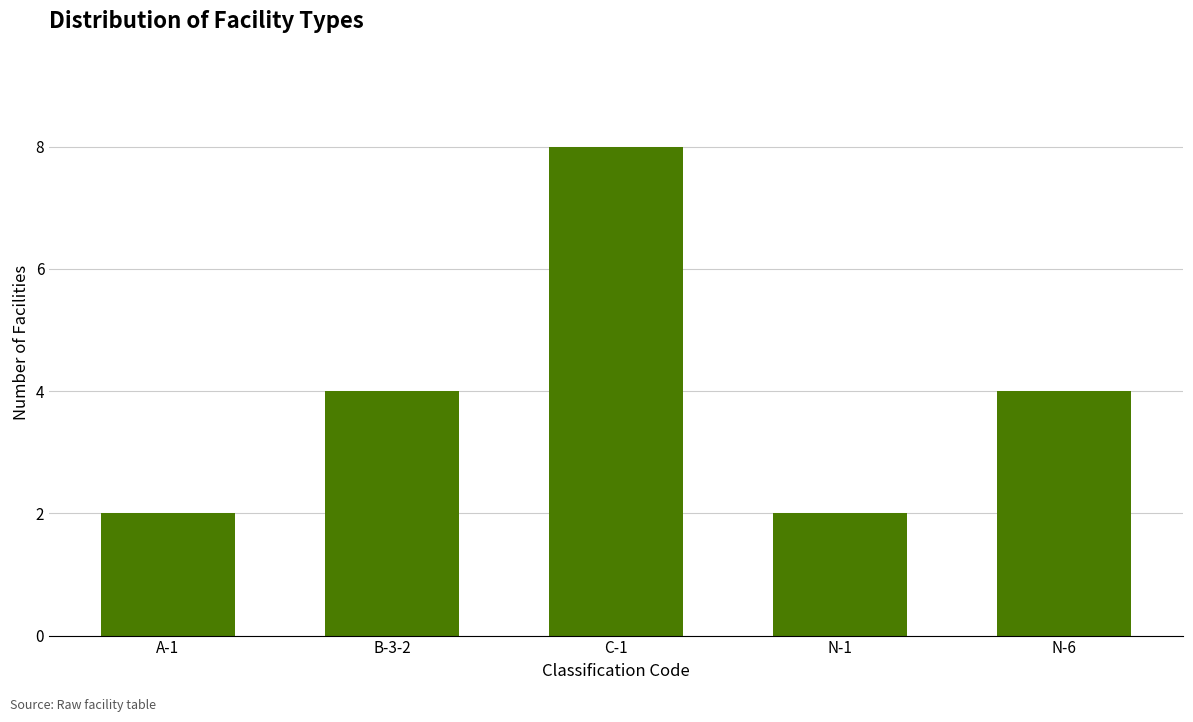

Between A-1 and C-1, which is larger?

C-1